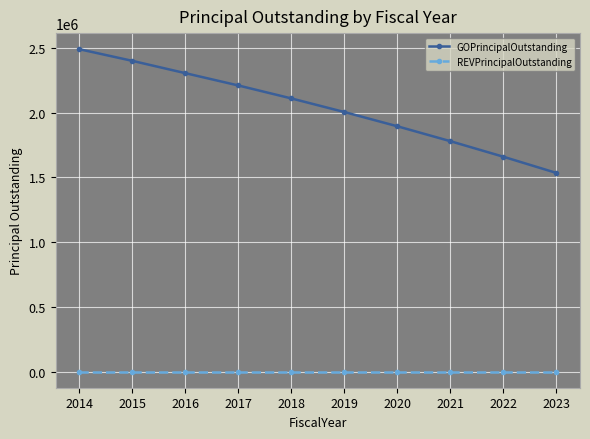

True or false: GOPrincipalOutstanding has a value of 1169171 at 2014.

False